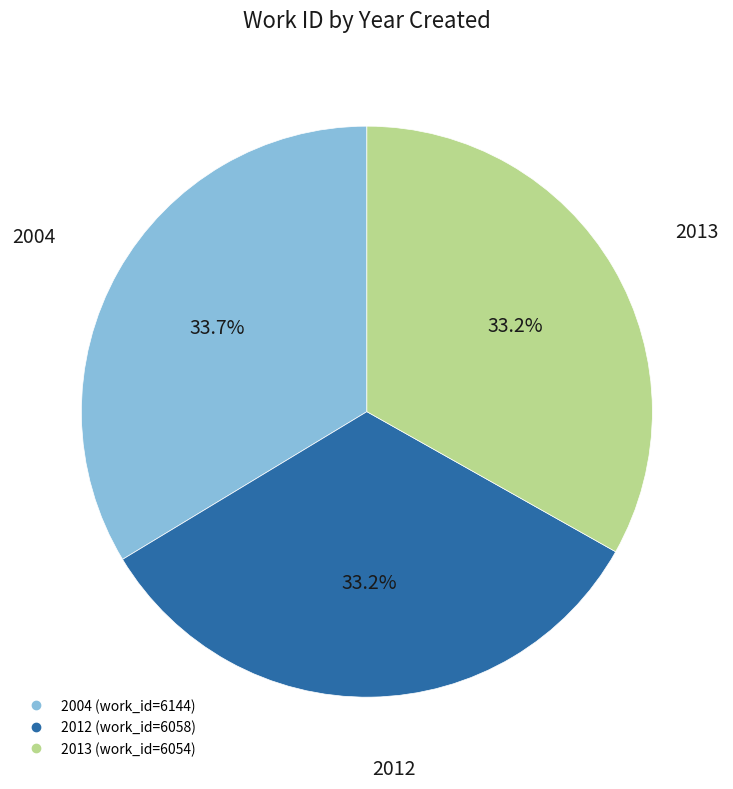

Approximately how many times larger is the value at 2013 compared to 2004?

1.0